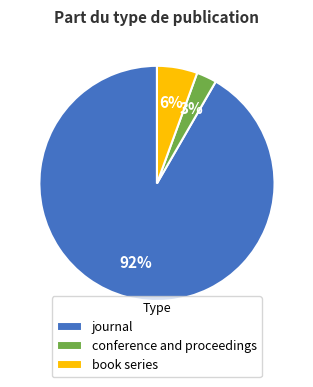

What percentage is the conference and proceedings slice, to the nearest percent?

3%